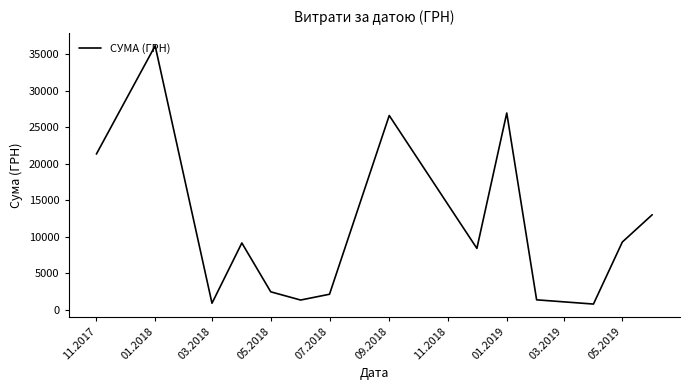

What is the greatest value displayed?

36174.0